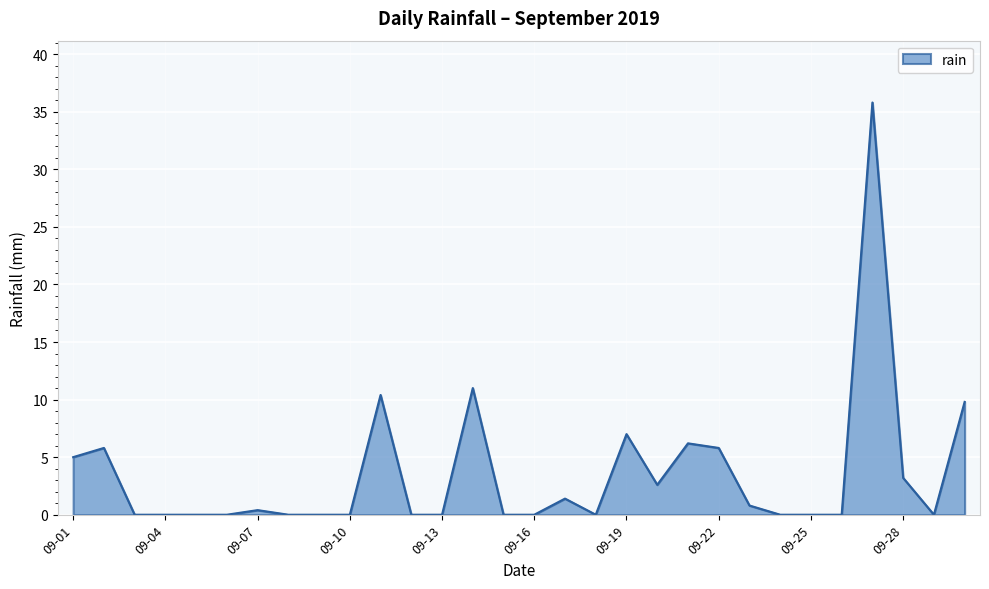

How many lines are shown in the chart?

1